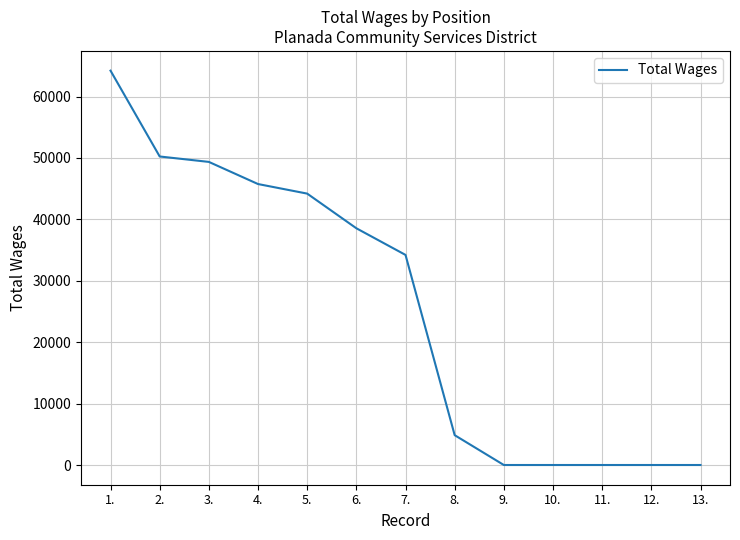

Reading left to right, what are all the values shown in this chart?

64221	50243	49360	45755	44197	38553	34213	4858	0	0	0	0	0